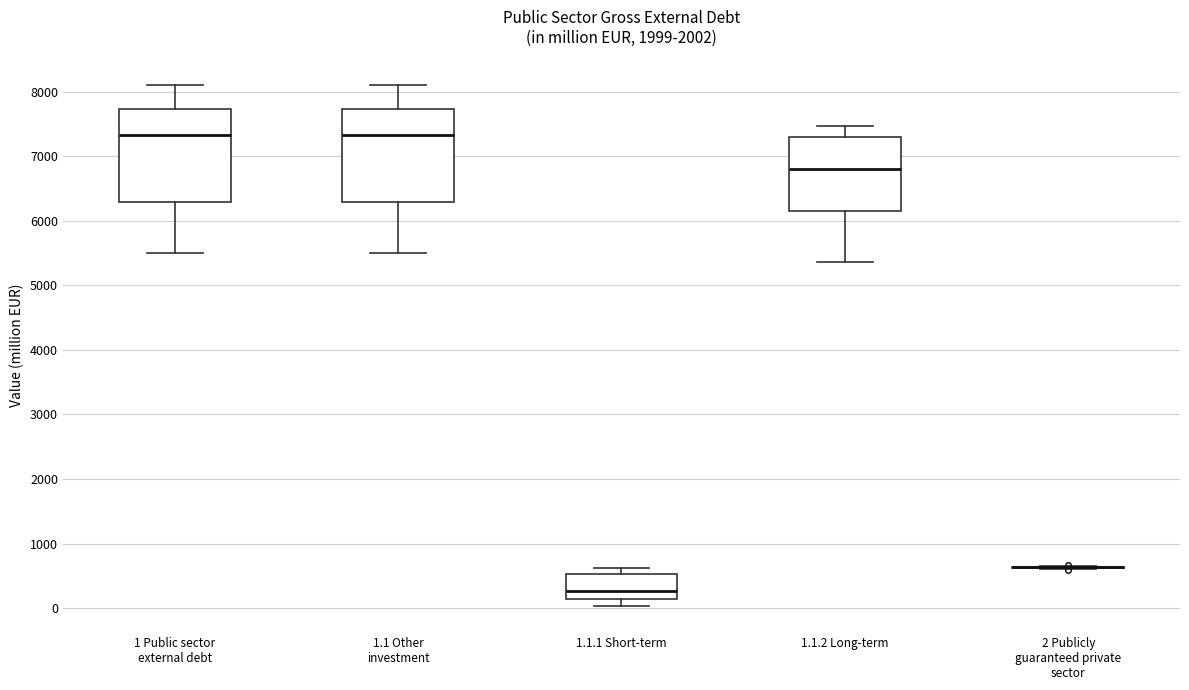

Reading left to right, read every box against the y-axis: the position of its median line, the range the box covers, and the ends of its whiskers. The values are not printed on the chart, so give them approximately, as read against the axis.

1 Public sector external debt: median 7300, box 6300 to 7700, whiskers 5500 to 8100
1.1 Other investment: median 7300, box 6300 to 7700, whiskers 5500 to 8100
1.1.1 Short-term: median 300, box 100 to 500, whiskers 0 to 600
1.1.2 Long-term: median 6800, box 6200 to 7300, whiskers 5400 to 7500
2 Publicly guaranteed private sector: box collapsed to a line at 600, whiskers 600 to 700